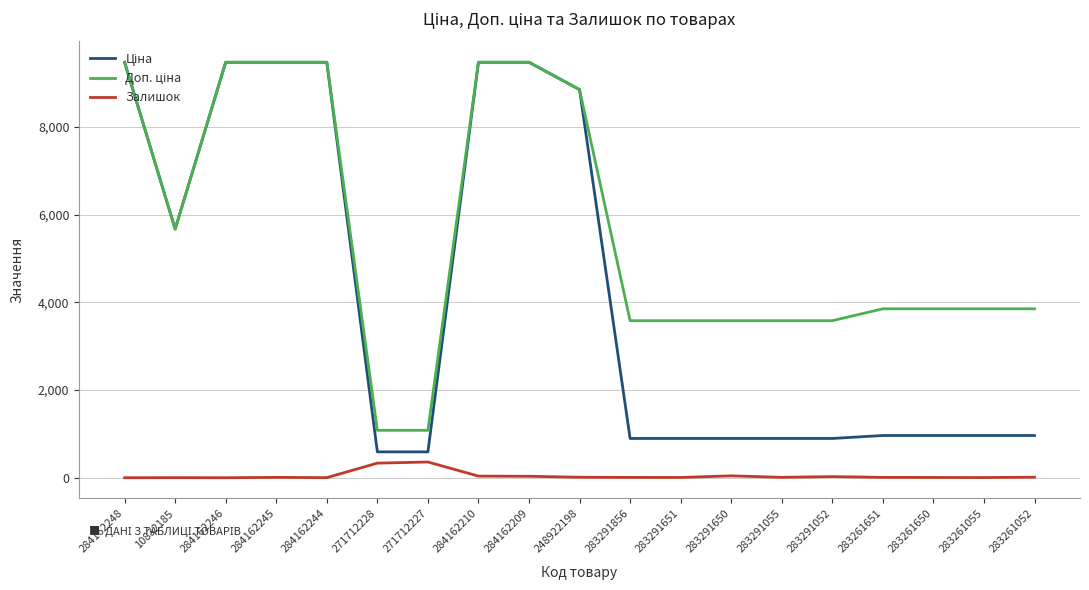

The Залишок series shows 333.0 at 271712228. True or false?

True